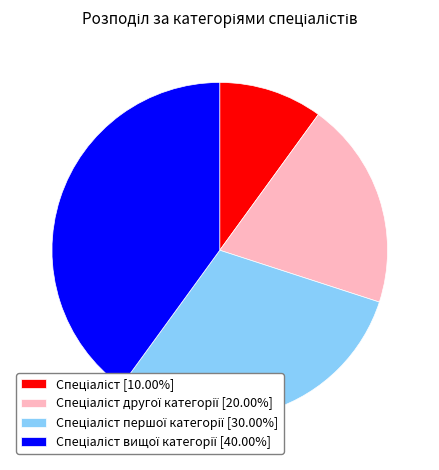

Is there any slice that represents more than half of the pie?

No